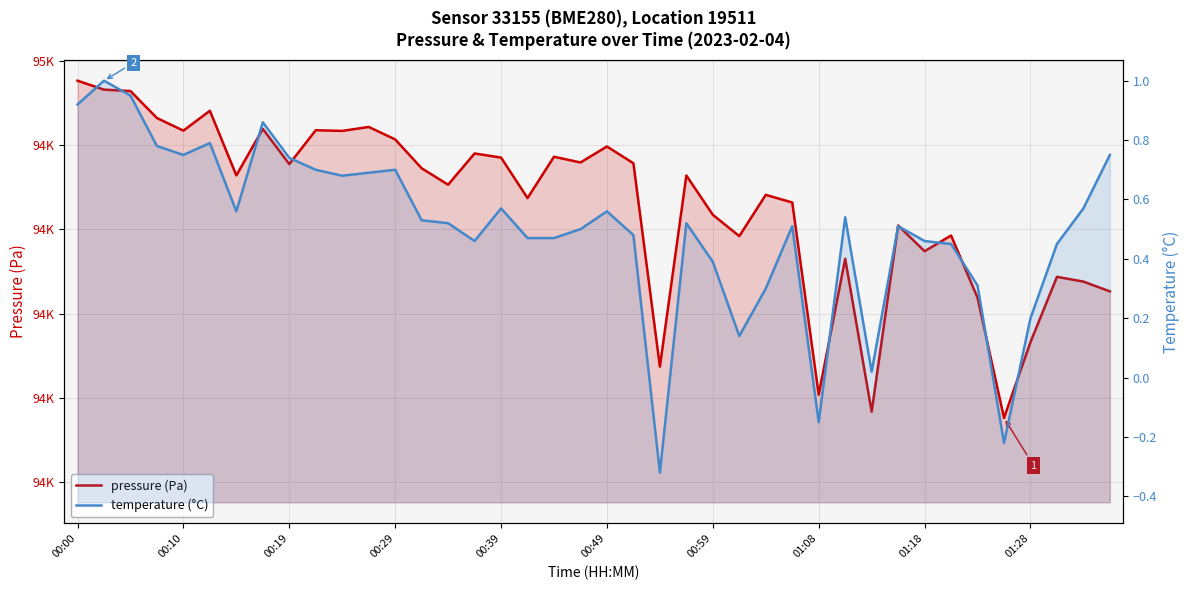

List the series in order of their peak value, lowest first.

temperature (°C), pressure (Pa)